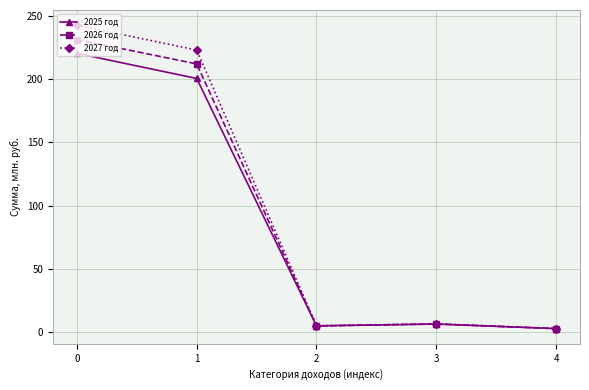

List the series in order of their peak value, highest first.

2027 год, 2026 год, 2025 год